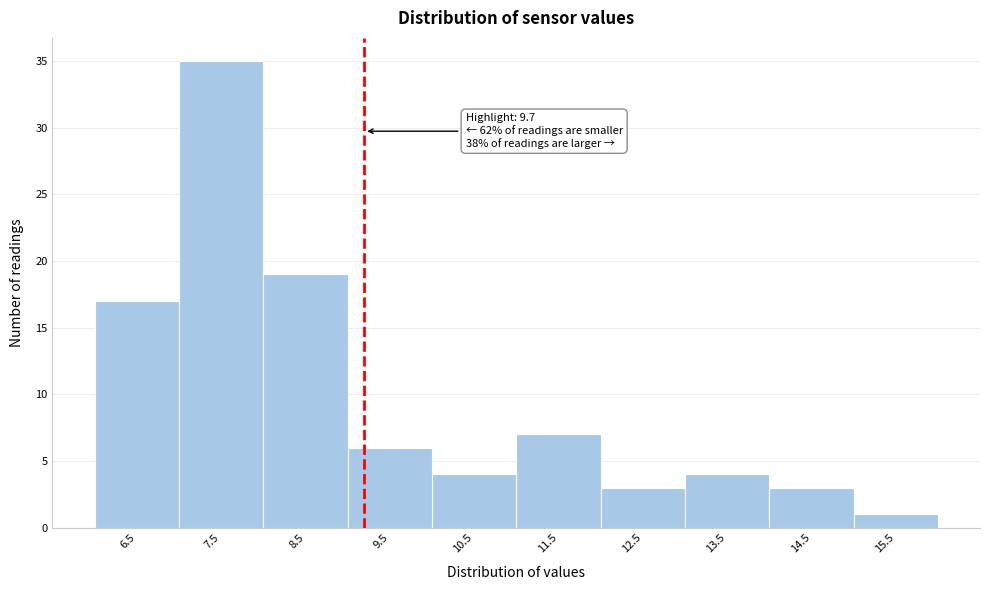

Reading left to right, what are all the values shown in this chart?

6.5=17	7.5=35	8.5=19	9.5=6	10.5=4	11.5=7	12.5=3	13.5=4	14.5=3	15.5=1